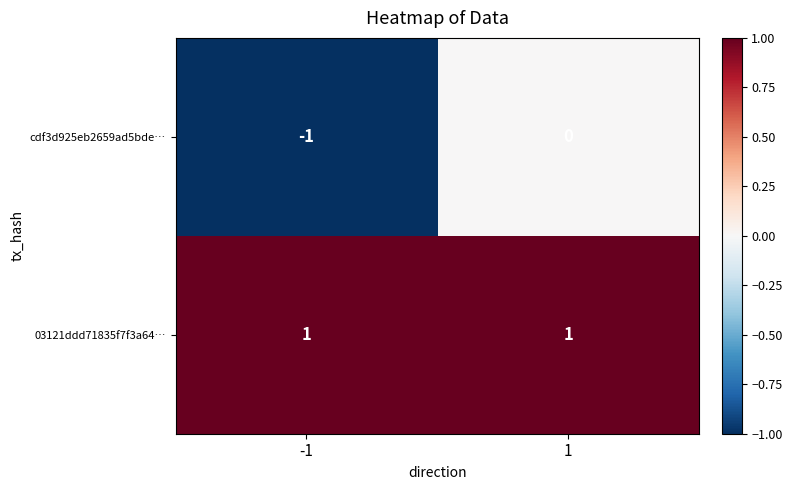

Reading right to left, extract all data points from this chart.

cdf3d925eb2659ad5bde…: 0	-1
03121ddd71835f7f3a64…: 1	1